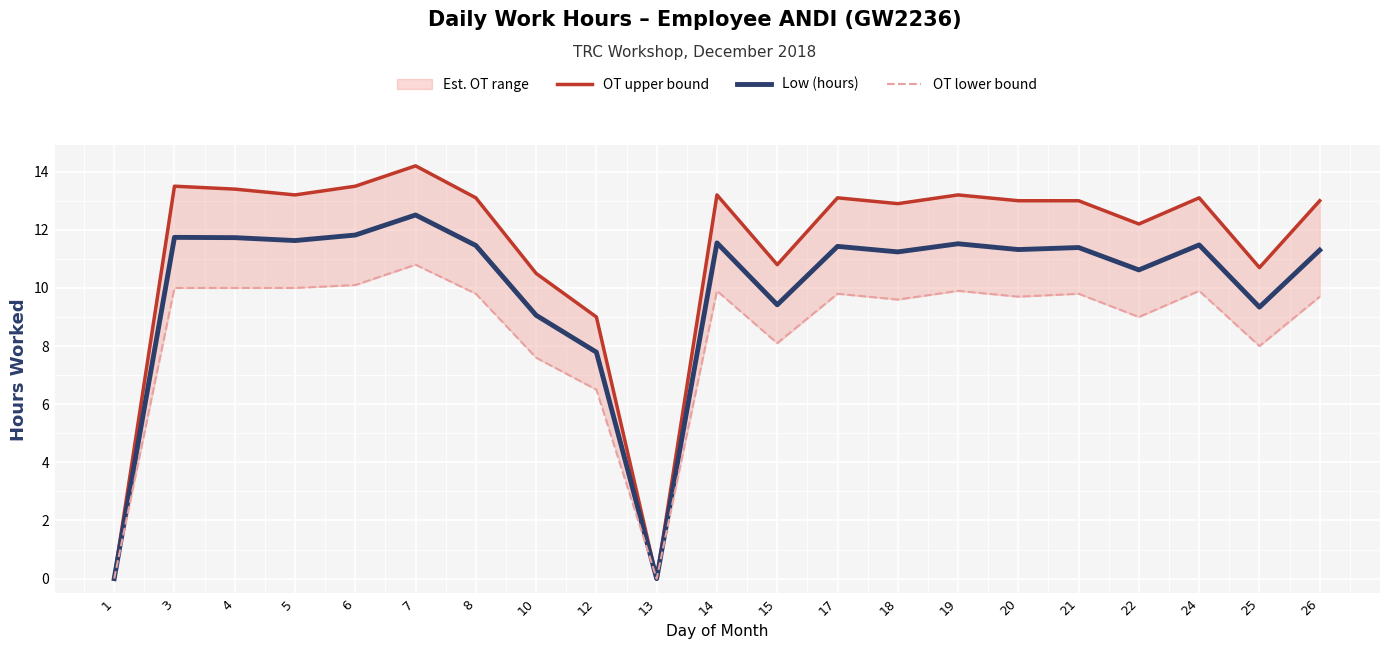

Which series changed the most between 1 and 19?

OT upper bound